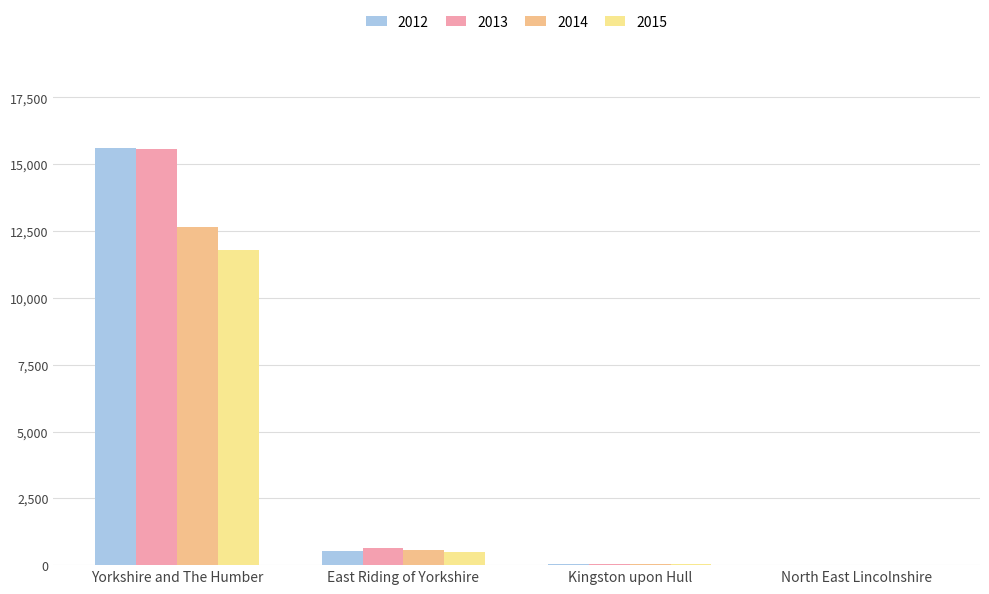

What is the spread (max minus min) of values at East Riding of Yorkshire?

170